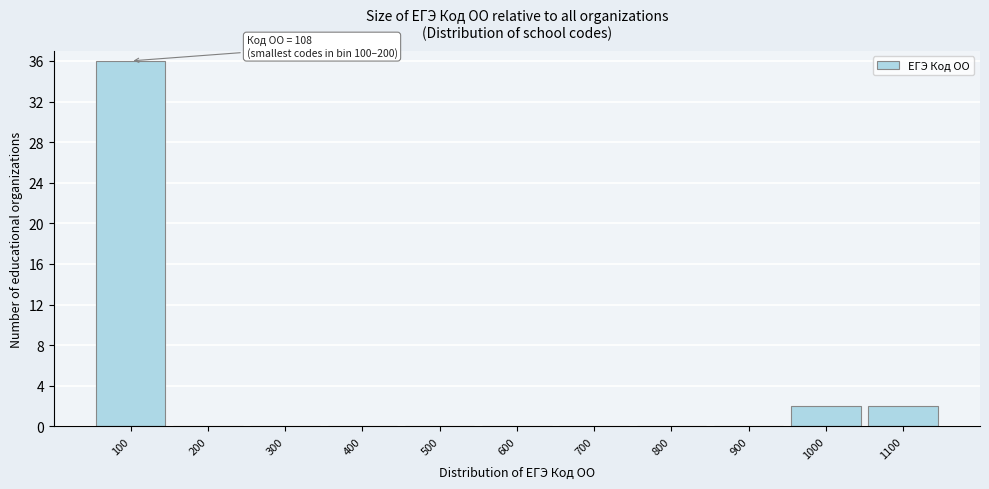

Reading left to right, what are all the values shown in this chart?

100=36	200=0	300=0	400=0	500=0	600=0	700=0	800=0	900=0	1000=2	1100=2